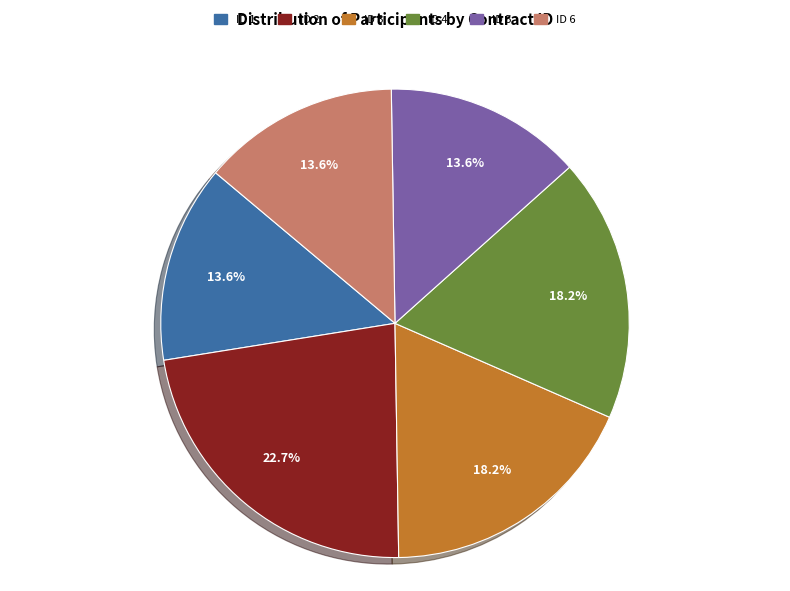

To the nearest percent, what portion does ID 1 represent?

14%